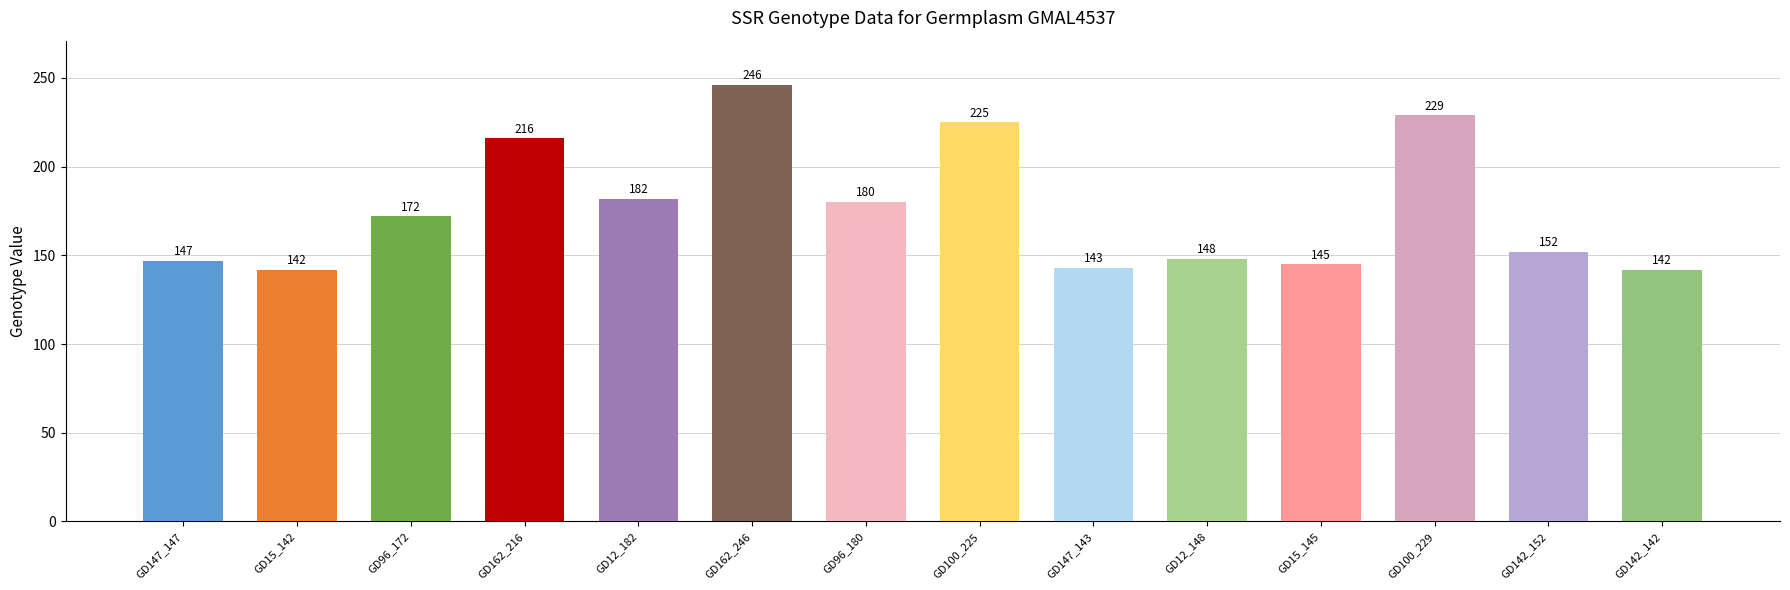

What is the approximate value at GD96_180?

180